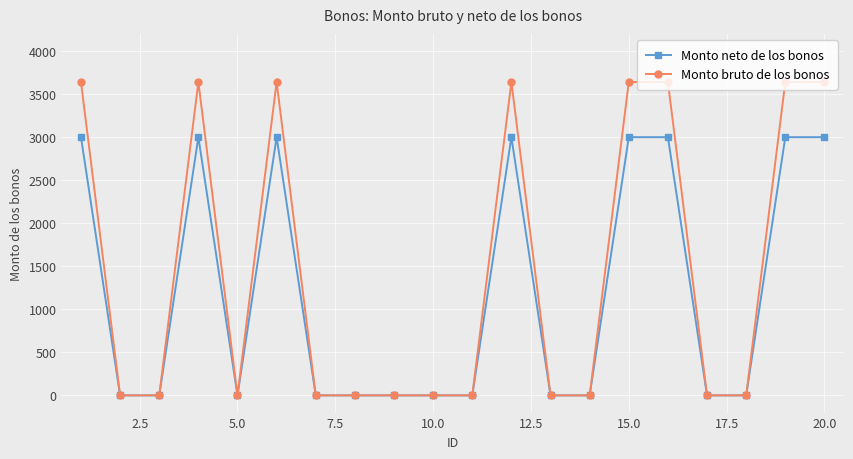

List the series in order of their overall mean, lowest first.

Monto neto de los bonos, Monto bruto de los bonos